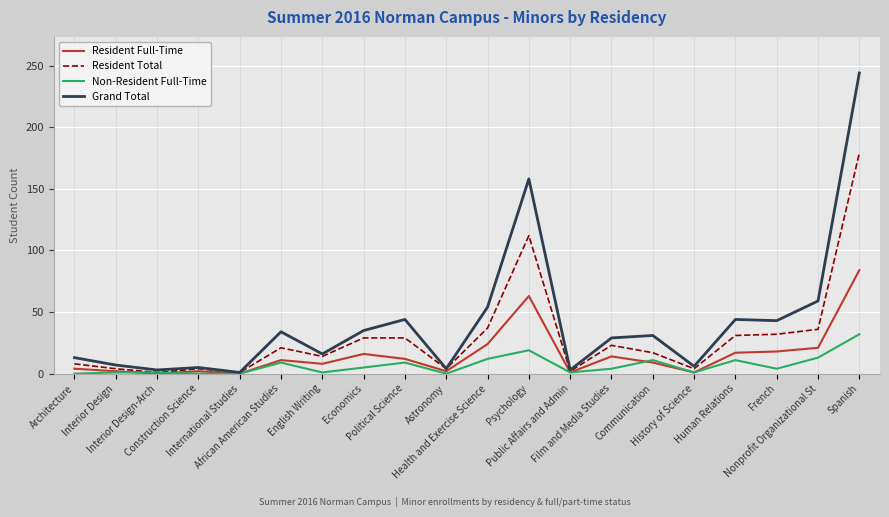

Which series has the widest spread of values?

Grand Total